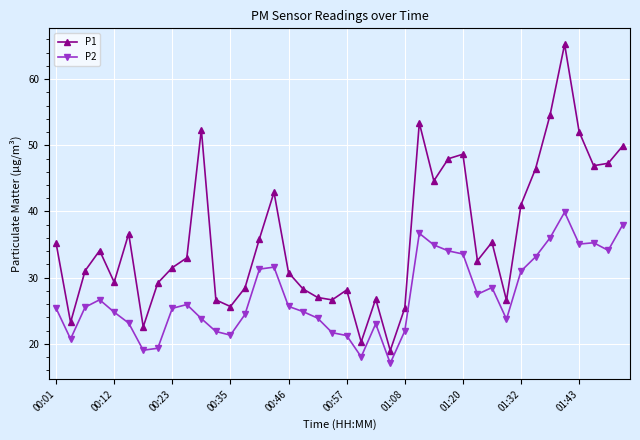

What is the value of the P1 point at the 7th from the left?

22.6